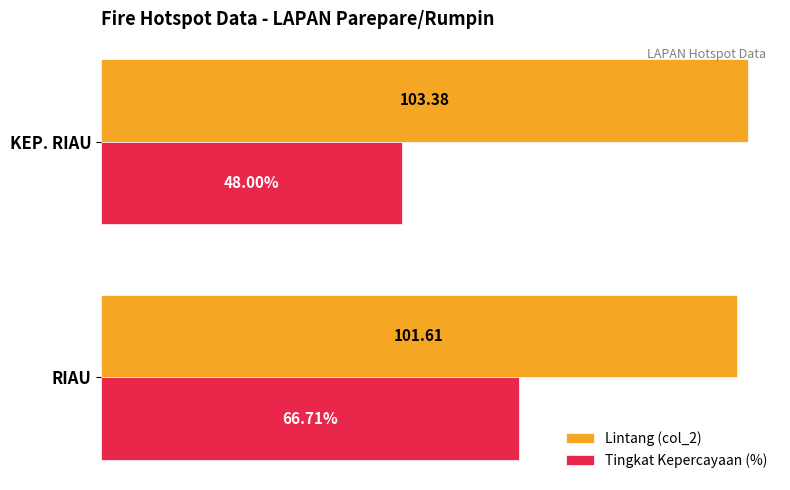

Between RIAU and KEP. RIAU, which series saw the biggest shift?

Tingkat Kepercayaan (%)